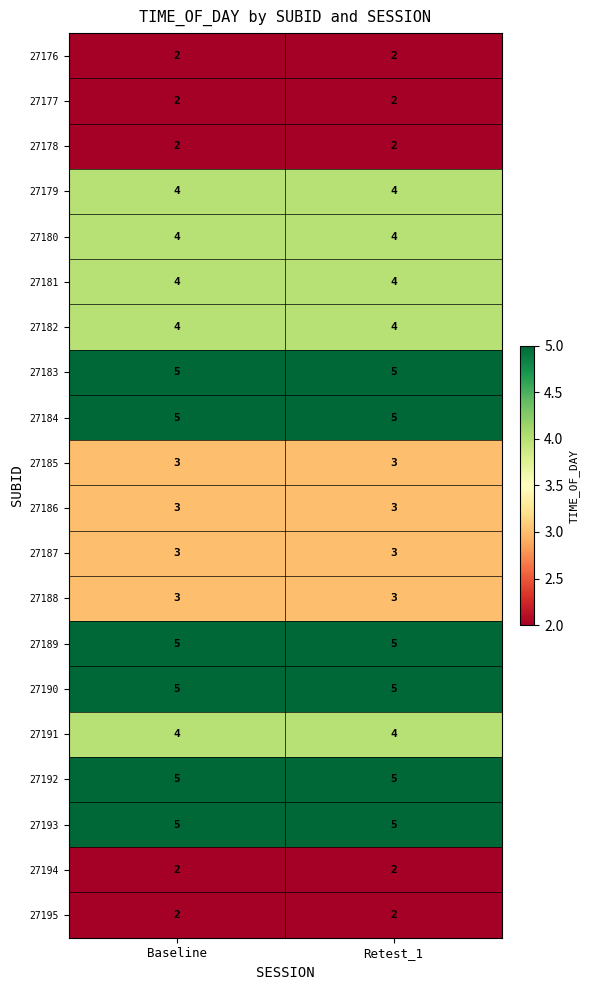

What is the maximum value shown in the chart?

5